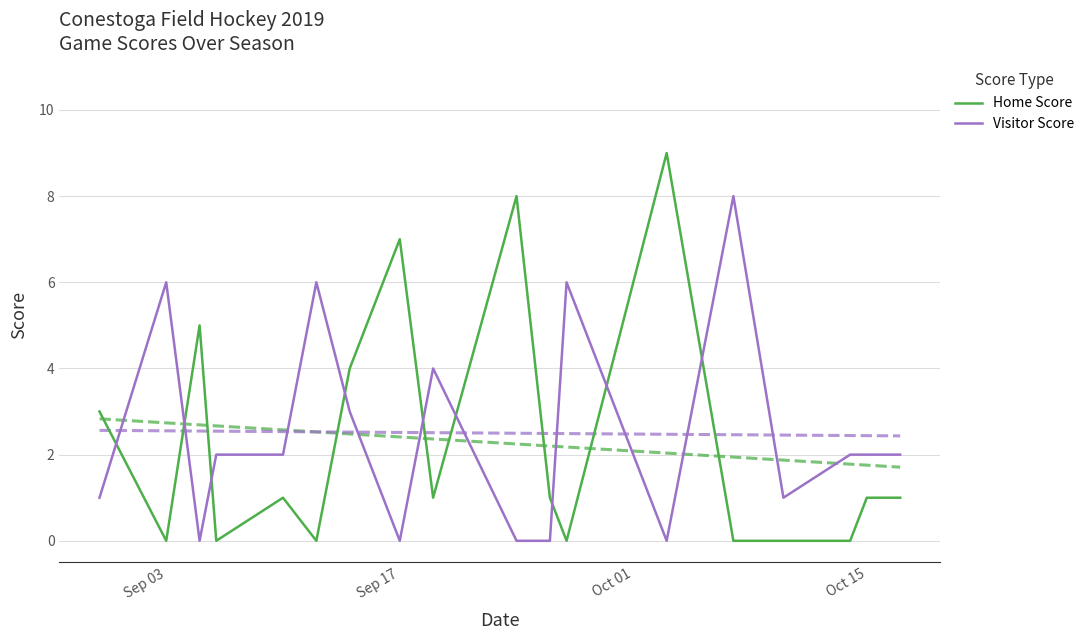

List the series in order of their peak value, lowest first.

Visitor Score, Home Score